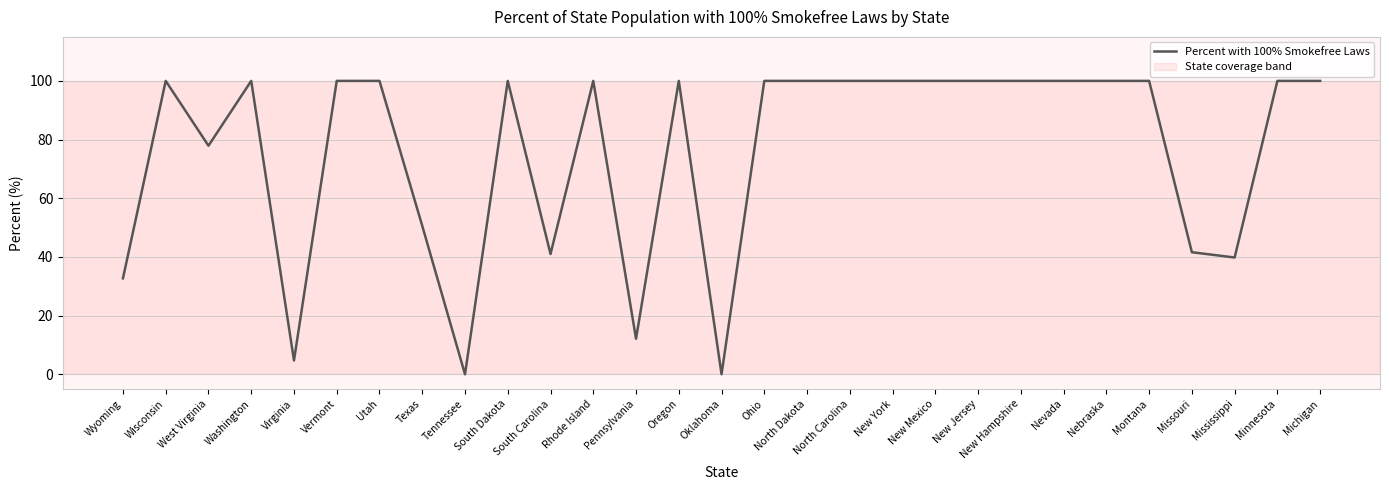

What is the average value?

75.9